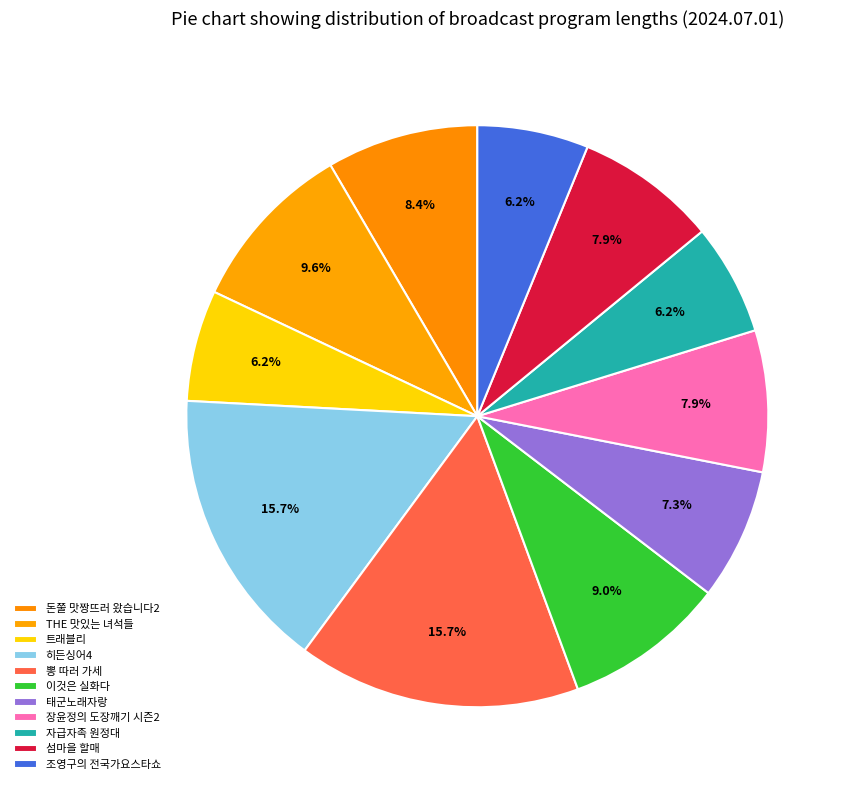

Which category has the smallest portion of the pie?

트래블리